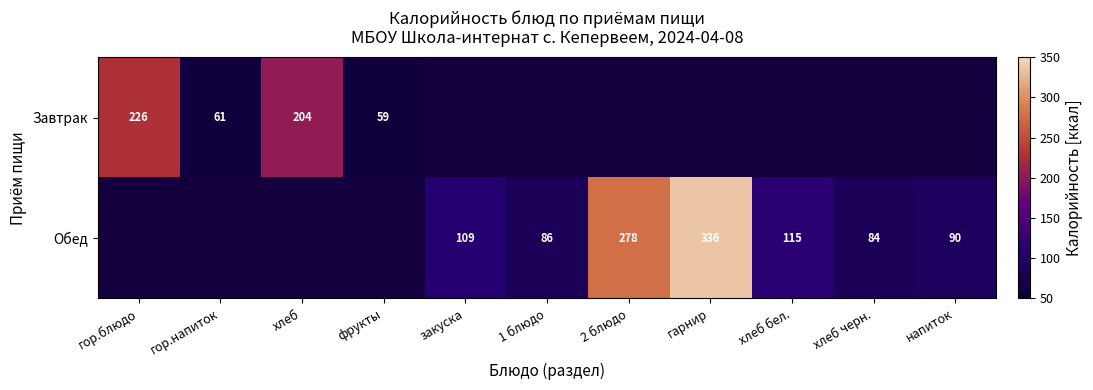

True or false: Обед has a value of 90 at напиток.

True